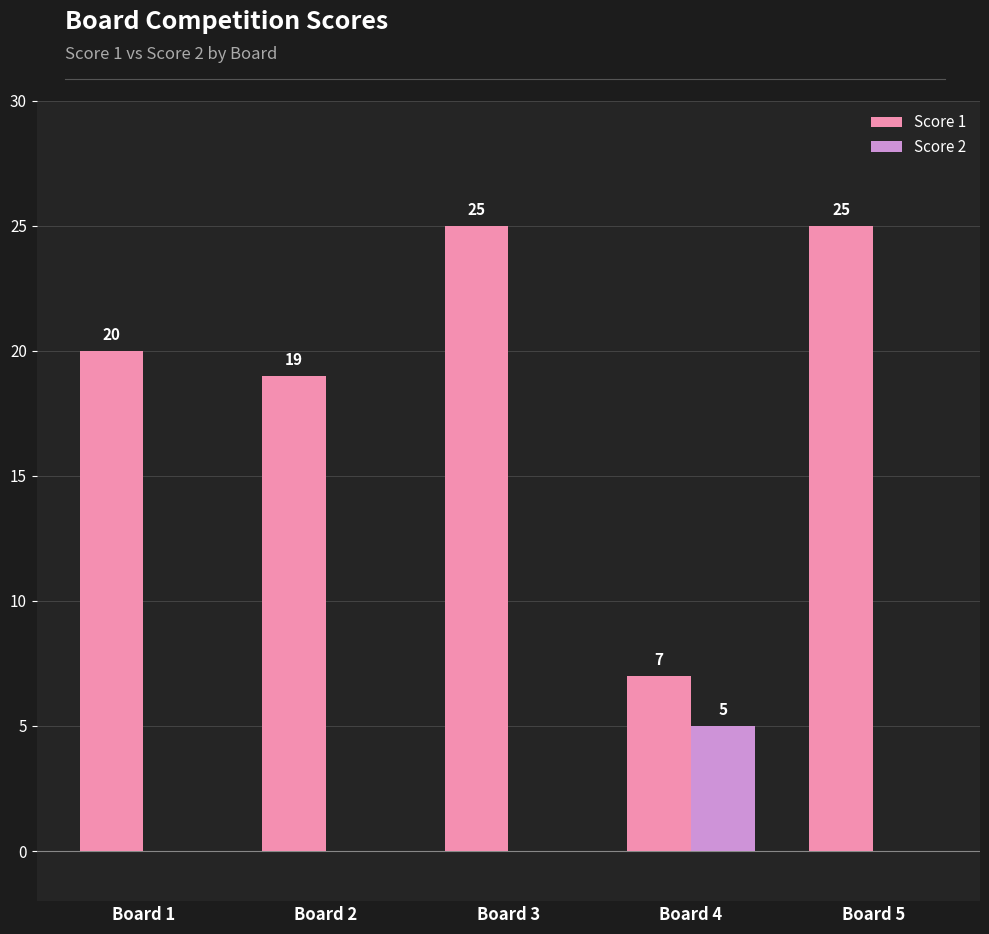

True or false: Score 2 has a value of 2 at Board 1.

False